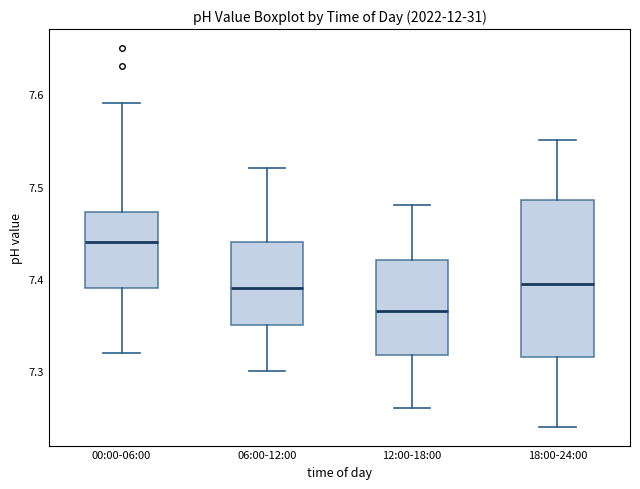

Comparing the boxes themselves (not the whiskers), which one is the tallest?

18:00-24:00